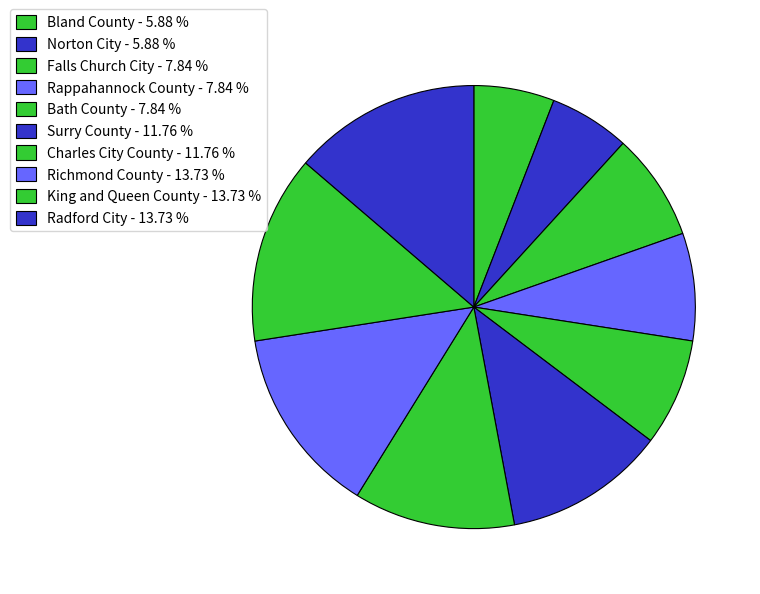

Combined, what portion of the pie is Richmond County and Falls Church City?

21.6%